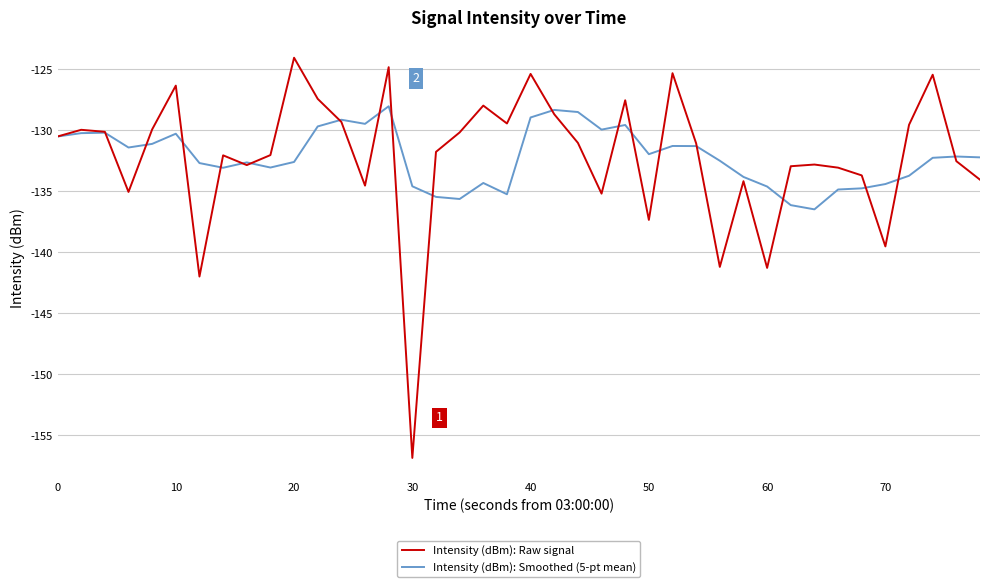

Which series has the largest range (max minus min)?

Intensity (dBm): Raw signal